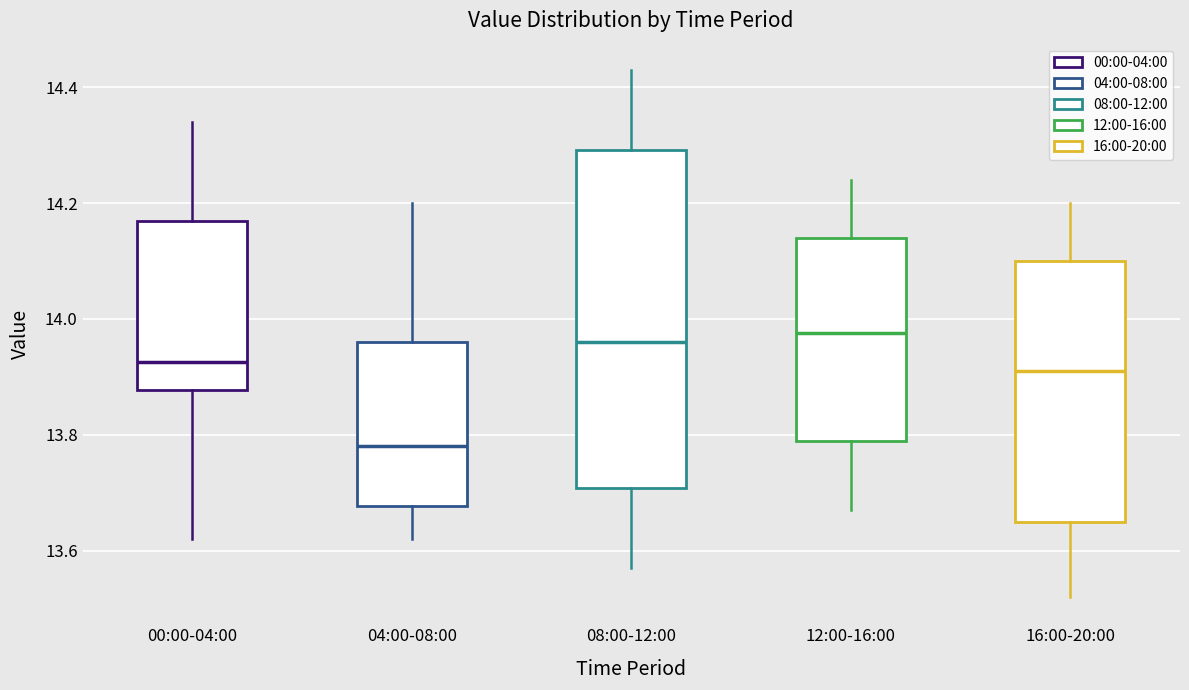

Reading left to right, transcribe this box plot: for each box, give where its median line is, the range the box spans, and where its two whiskers end, as read against the y-axis. The values are not printed on the chart, so give them approximately, as read against the axis.

00:00-04:00: median 13.92, box 13.88 to 14.18, whiskers 13.62 to 14.34
04:00-08:00: median 13.78, box 13.68 to 13.96, whiskers 13.62 to 14.20
08:00-12:00: median 13.96, box 13.70 to 14.30, whiskers 13.58 to 14.44
12:00-16:00: median 13.98, box 13.80 to 14.14, whiskers 13.68 to 14.24
16:00-20:00: median 13.92, box 13.66 to 14.10, whiskers 13.52 to 14.20